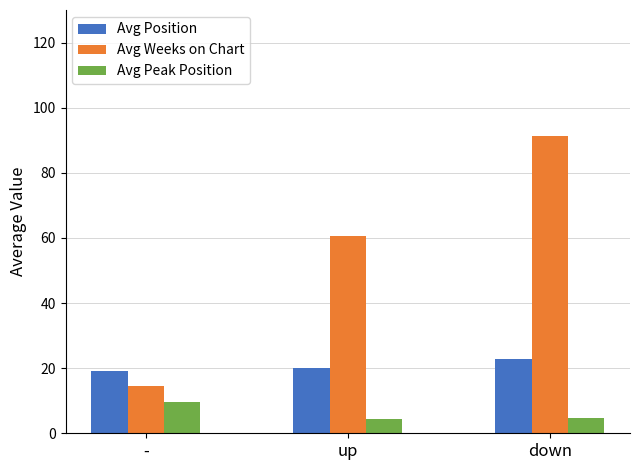

Which category has the highest value in the Avg Weeks on Chart series?

down